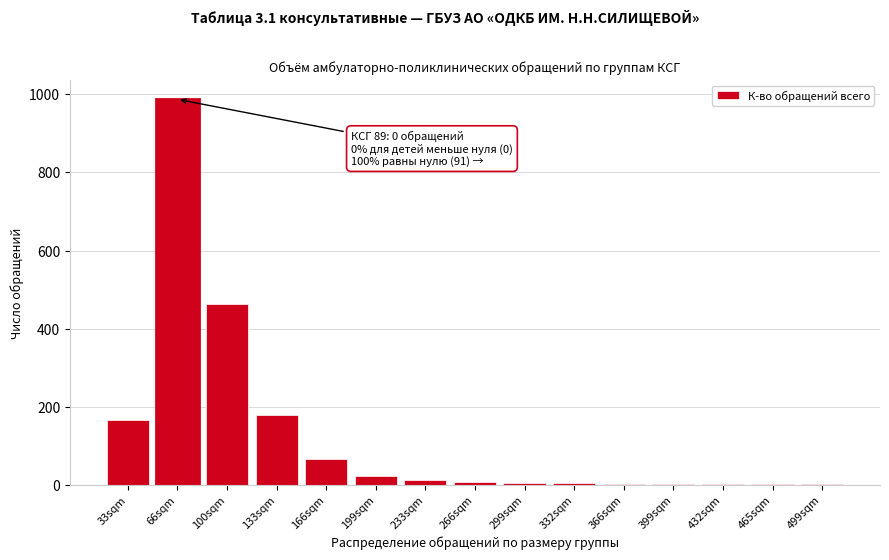

What is the sum of the values at 133sqm and 199sqm?

201